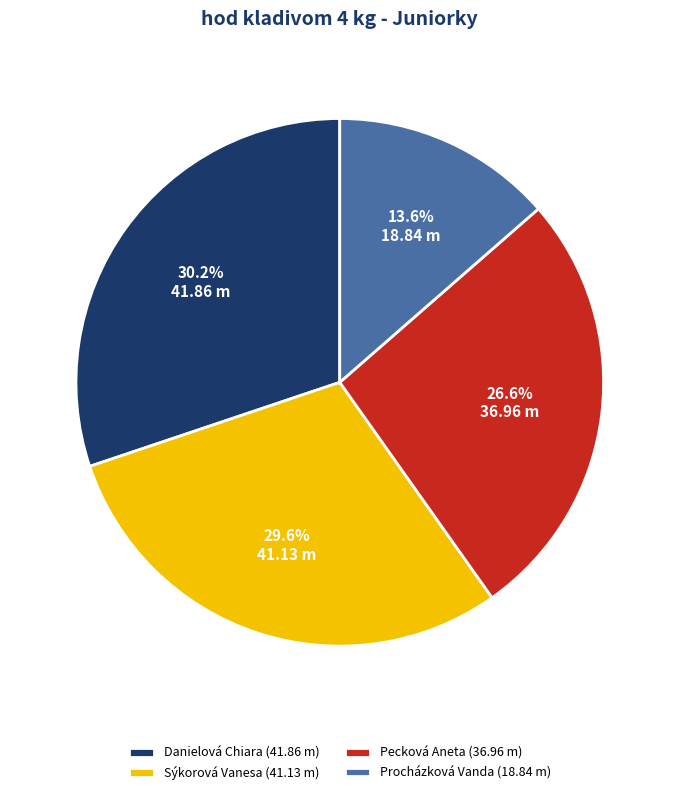

Between Pecková Aneta and Procházková Vanda, which is larger?

Pecková Aneta